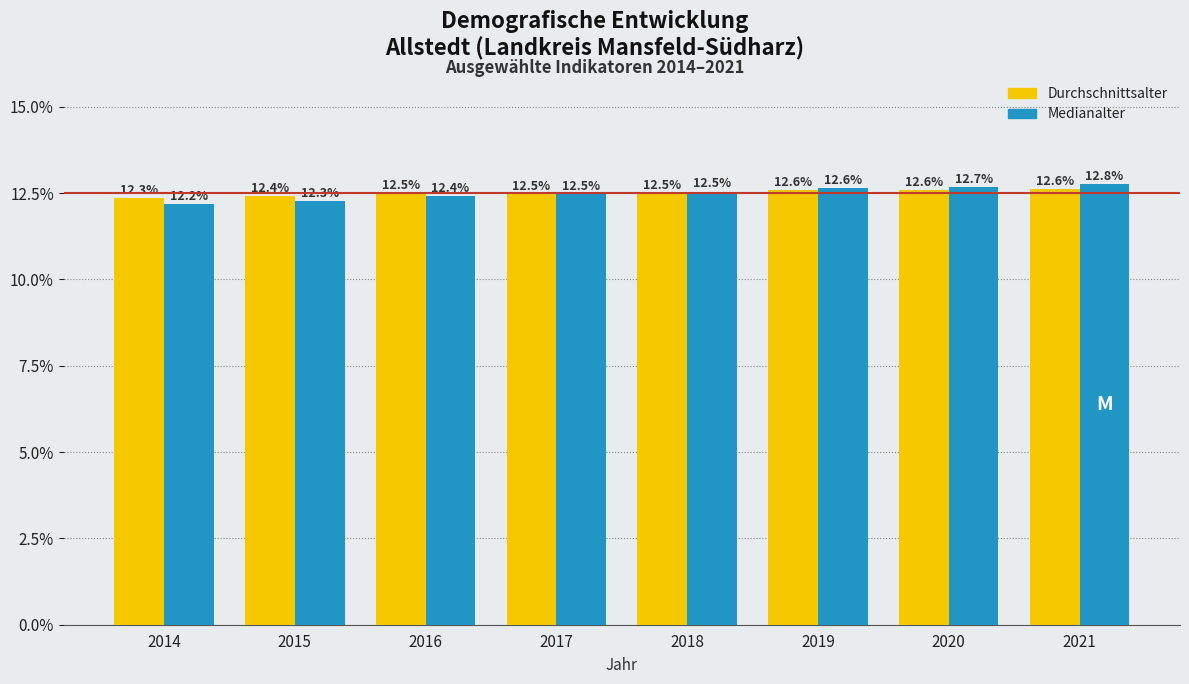

Reading left to right, what are all the values shown in this chart?

Durchschnittsalter: 2014=12.3	2015=12.4	2016=12.5	2017=12.5	2018=12.5	2019=12.6	2020=12.6	2021=12.6
Medianalter: 2014=12.2	2015=12.3	2016=12.4	2017=12.5	2018=12.5	2019=12.6	2020=12.7	2021=12.8